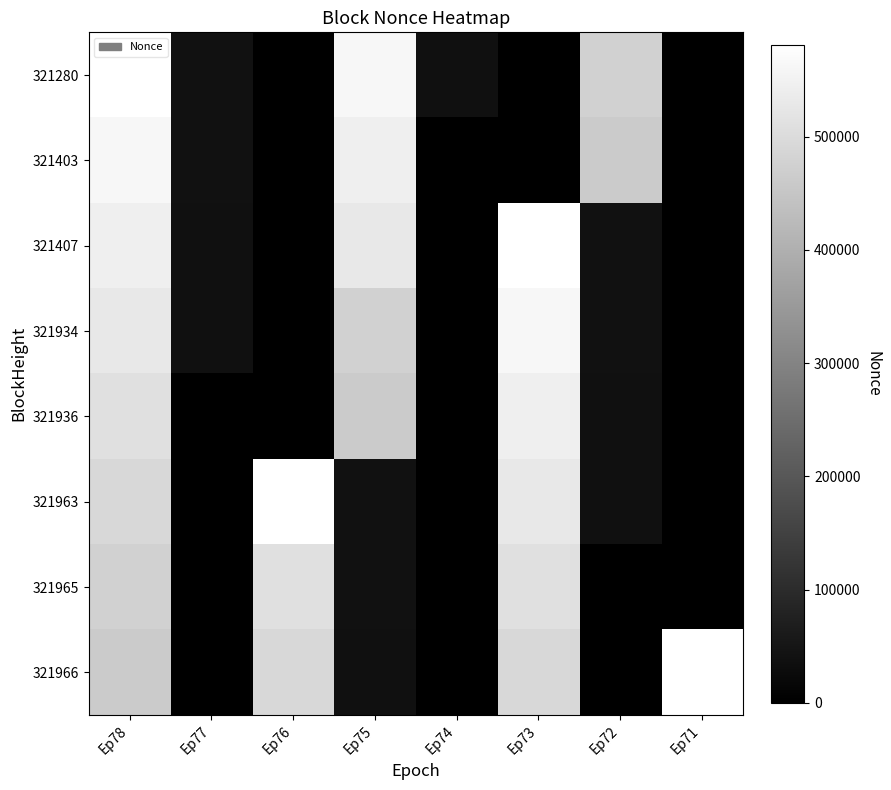

At how many categories does at least one series exceed 87870?

6